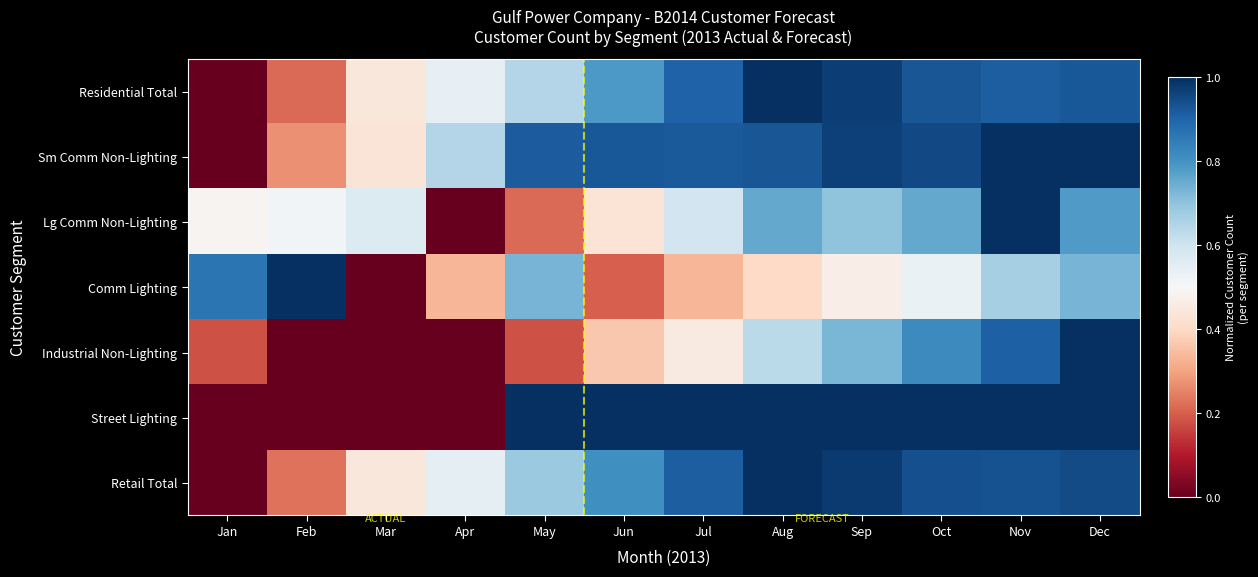

Reading left to right, extract all data points from this chart.

Residential Total: Jan=0.0	Feb=0.2	Mar=0.4	Apr=0.5	May=0.6	Jun=0.8	Jul=0.9	Aug=1.0	Sep=1.0	Oct=0.9	Nov=0.9	Dec=0.9
Sm Comm Non-Lighting: Jan=0.0	Feb=0.3	Mar=0.4	Apr=0.6	May=0.9	Jun=0.9	Jul=0.9	Aug=0.9	Sep=1.0	Oct=1.0	Nov=1.0	Dec=1.0
Lg Comm Non-Lighting: Jan=0.5	Feb=0.5	Mar=0.6	Apr=0.0	May=0.2	Jun=0.4	Jul=0.6	Aug=0.8	Sep=0.7	Oct=0.8	Nov=1.0	Dec=0.8
Comm Lighting: Jan=0.9	Feb=1.0	Mar=0.0	Apr=0.3	May=0.7	Jun=0.2	Jul=0.3	Aug=0.4	Sep=0.5	Oct=0.5	Nov=0.7	Dec=0.7
Industrial Non-Lighting: Jan=0.2	Feb=0.0	Mar=0.0	Apr=0.0	May=0.2	Jun=0.4	Jul=0.5	Aug=0.6	Sep=0.7	Oct=0.8	Nov=0.9	Dec=1.0
Street Lighting: Jan=0.0	Feb=0.0	Mar=0.0	Apr=0.0	May=1.0	Jun=1.0	Jul=1.0	Aug=1.0	Sep=1.0	Oct=1.0	Nov=1.0	Dec=1.0
Retail Total: Jan=0.0	Feb=0.2	Mar=0.4	Apr=0.6	May=0.7	Jun=0.8	Jul=0.9	Aug=1.0	Sep=1.0	Oct=0.9	Nov=0.9	Dec=0.9